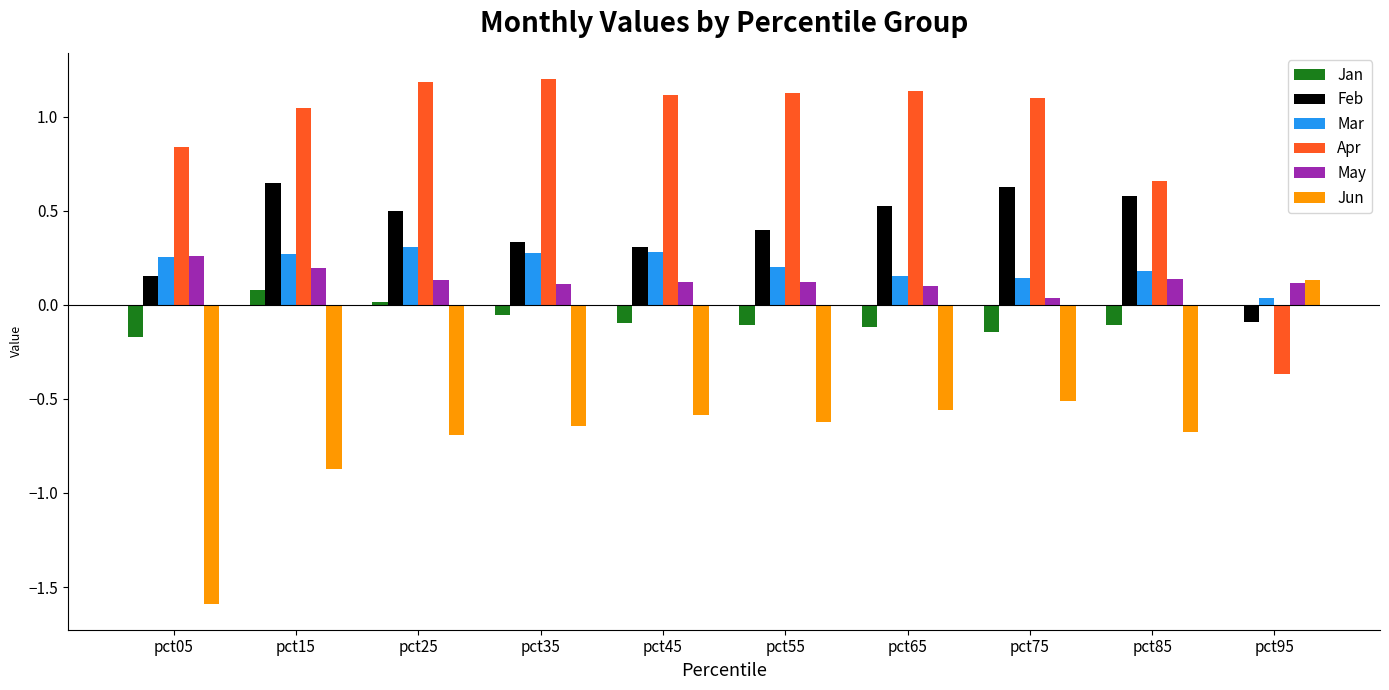

How many categories are shown in the chart?

10